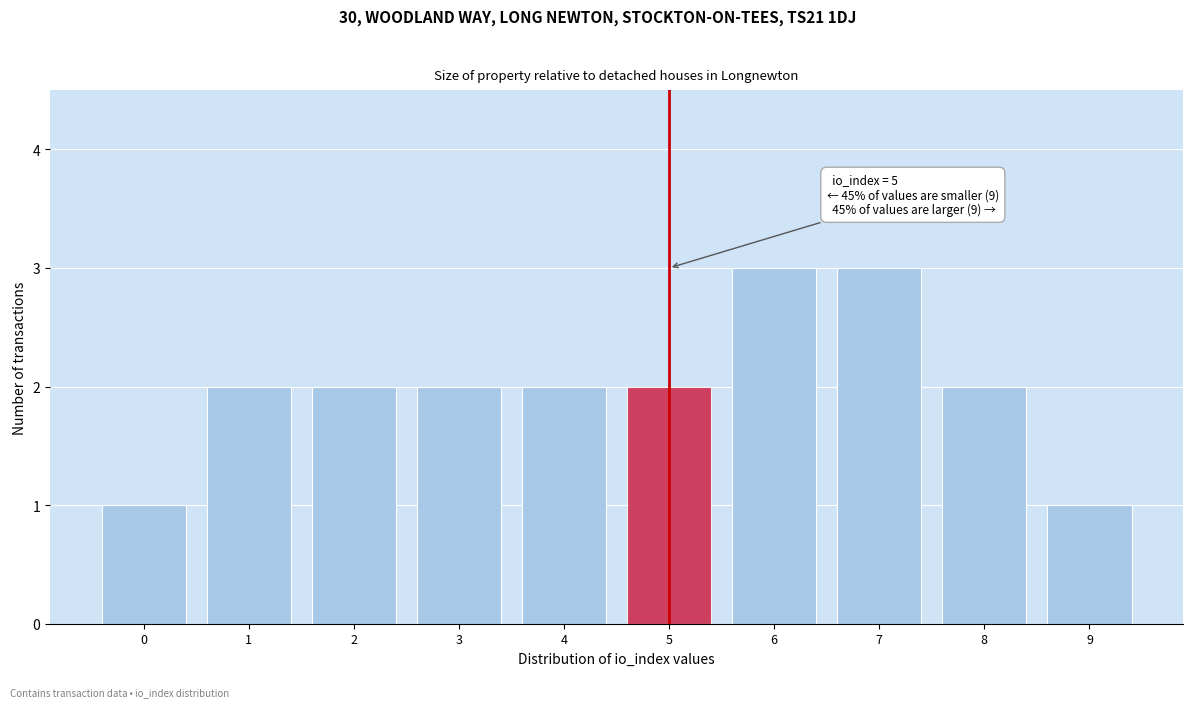

Reading left to right, extract all data points from this chart.

0=1	1=2	2=2	3=2	4=2	5=2	6=3	7=3	8=2	9=1